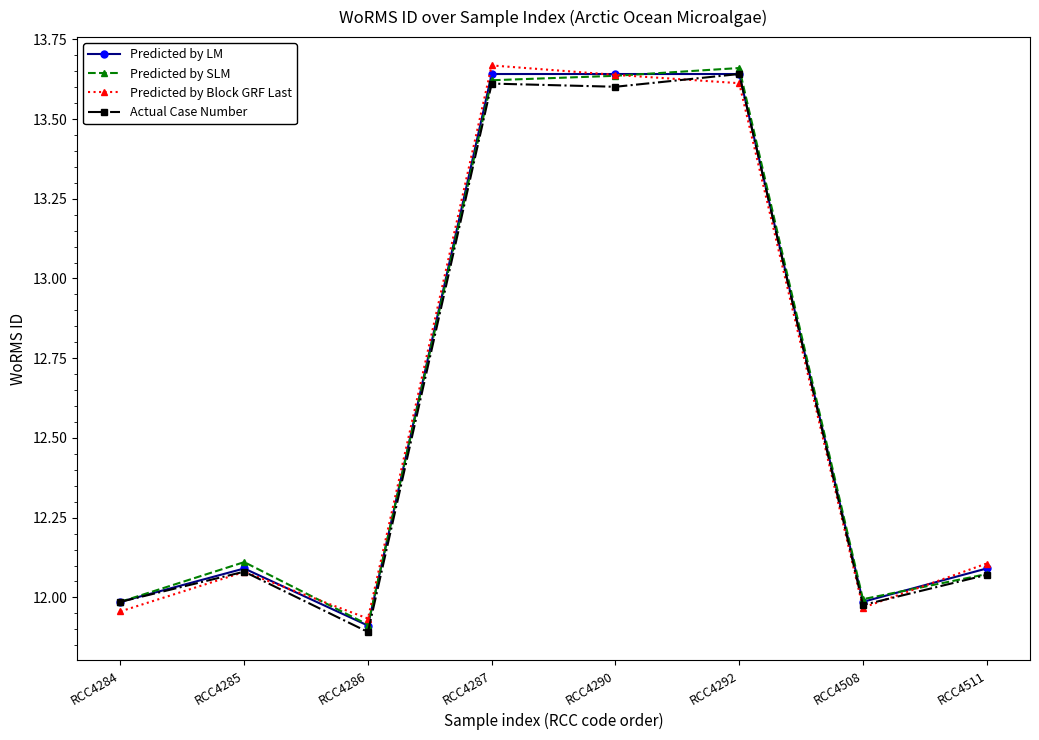

How many Predicted by SLM values are between 11 and 13?

5